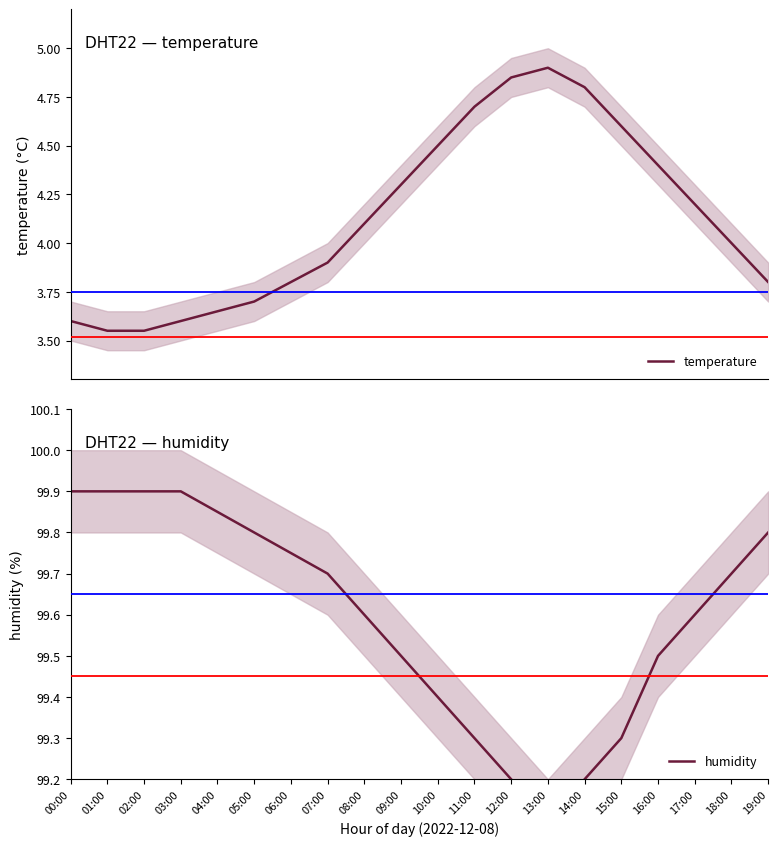

Is this an area chart (filled region under the line)?

No